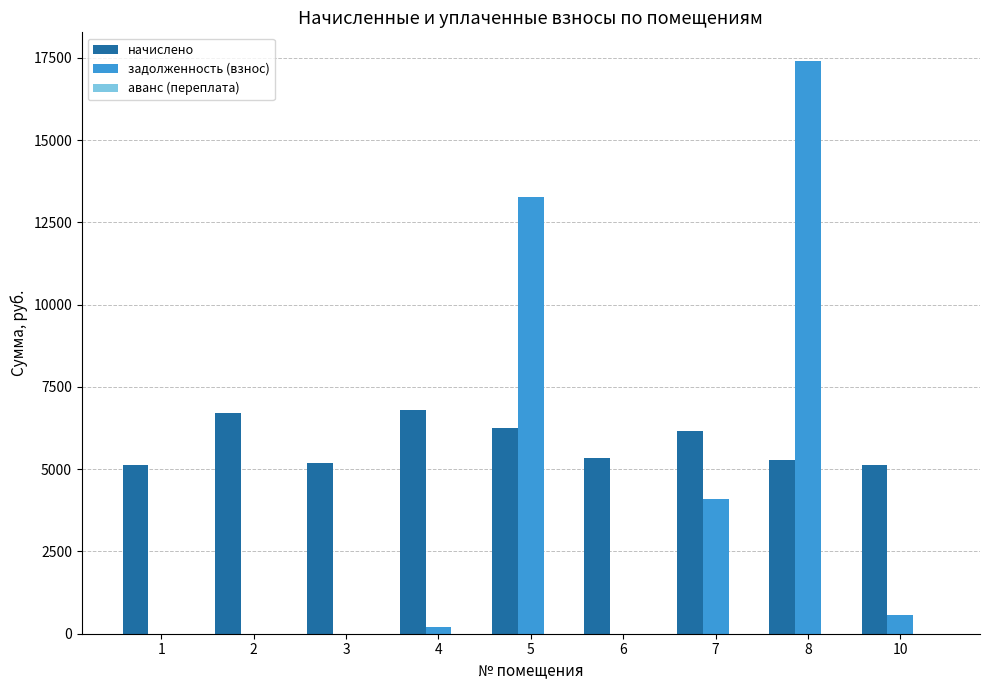

At which category is the sum across all series the highest?

8